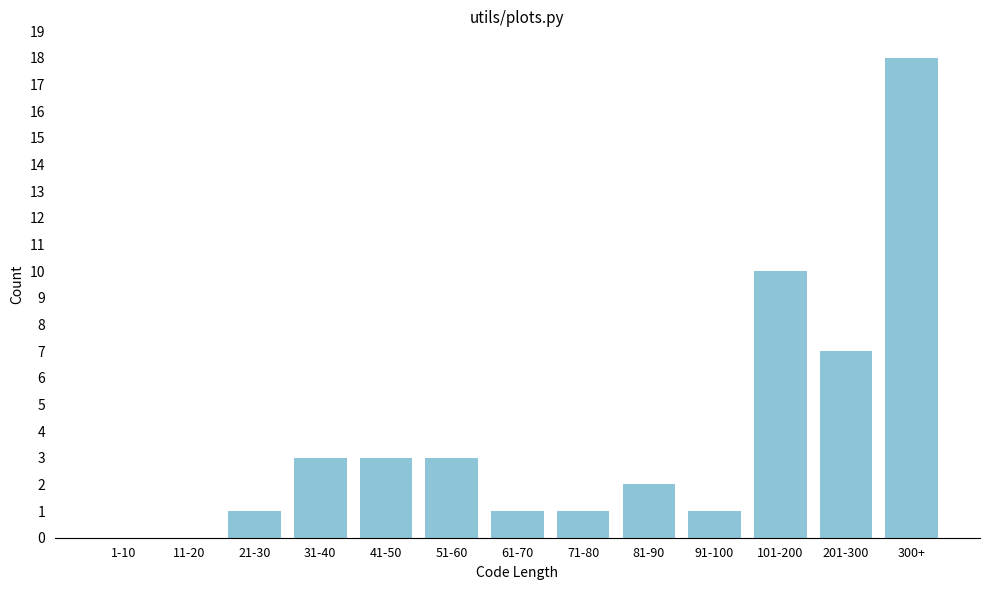

Reading right to left, extract all data points from this chart.

300+=18	201-300=7	101-200=10	91-100=1	81-90=2	71-80=1	61-70=1	51-60=3	41-50=3	31-40=3	21-30=1	11-20=0	1-10=0